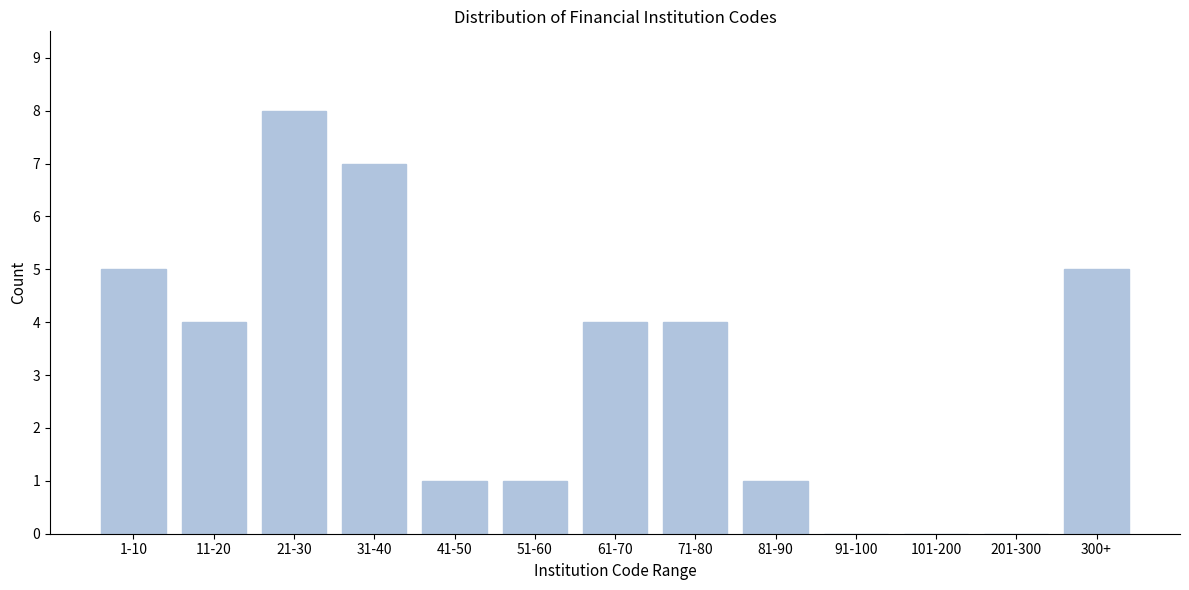

Reading left to right, transcribe all the data shown in this chart.

1-10=5	11-20=4	21-30=8	31-40=7	41-50=1	51-60=1	61-70=4	71-80=4	81-90=1	91-100=0	101-200=0	201-300=0	300+=5